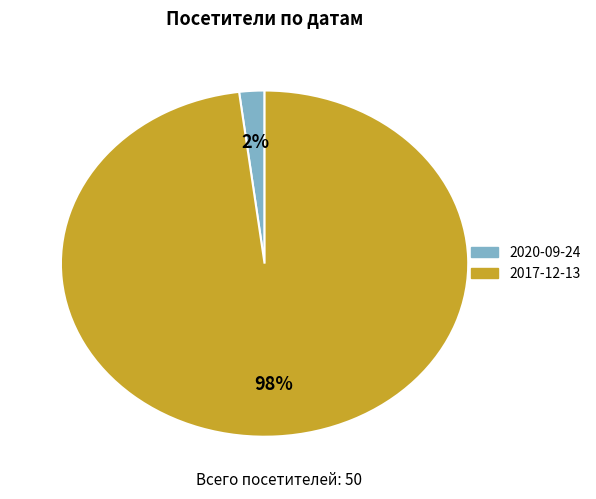

Which slice is the smallest?

2020-09-24